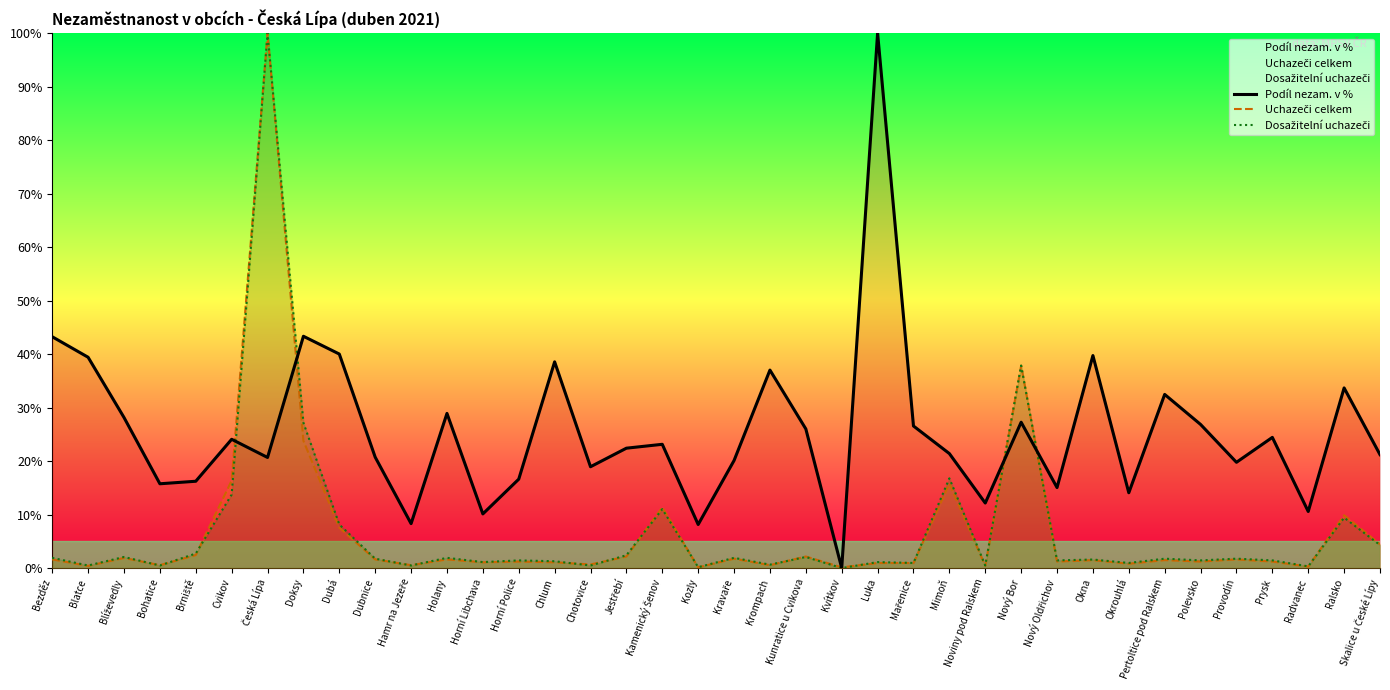

Which has a higher value, Mařenice or Brniště?

Mařenice